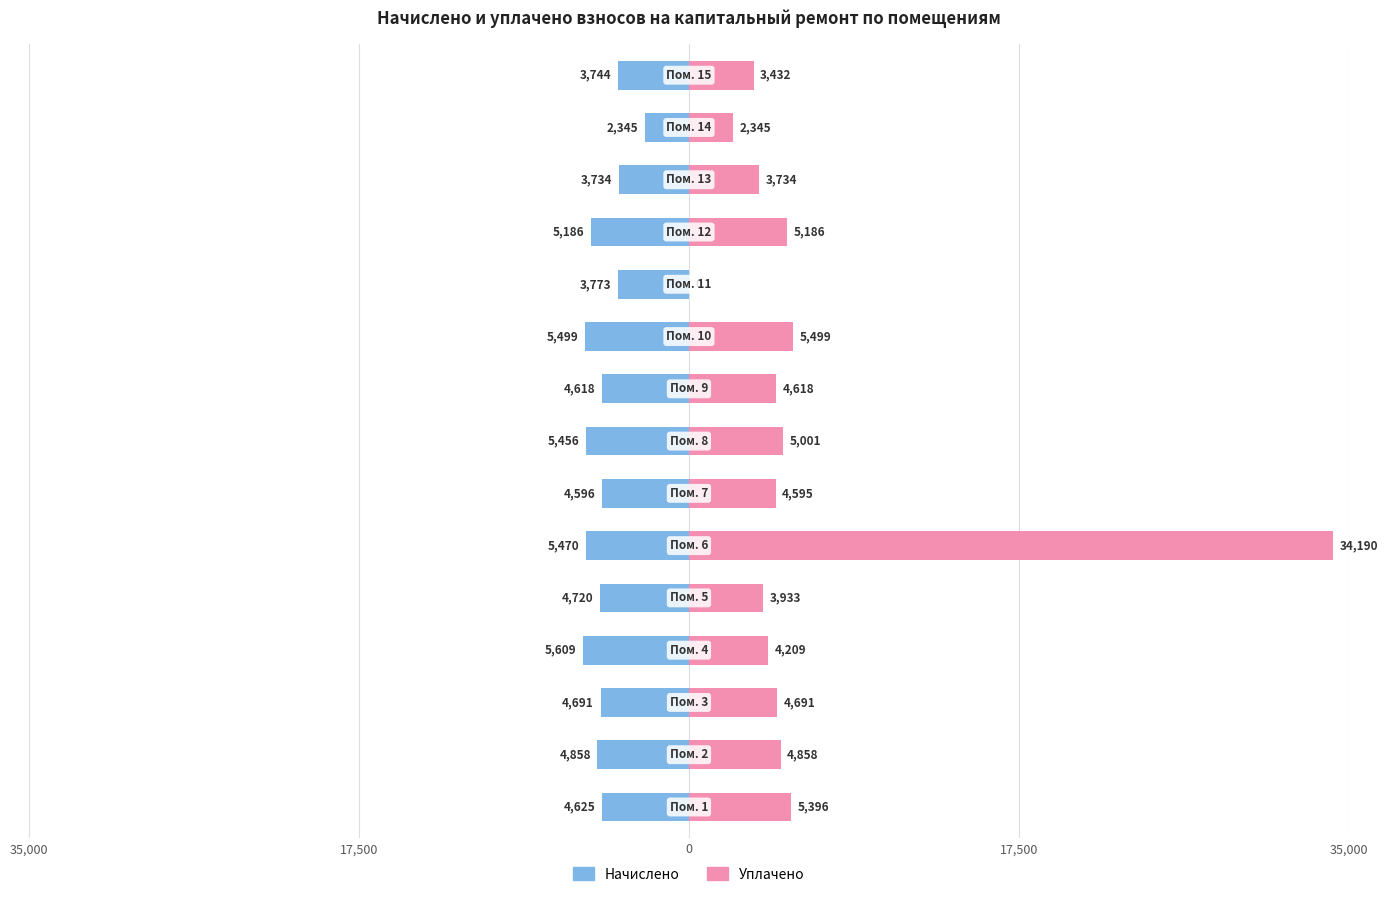

At how many categories does at least one series exceed 7988?

1